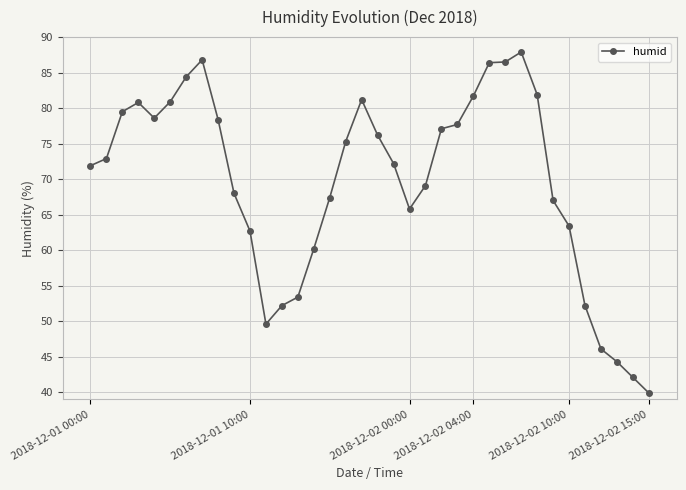

What is the difference between the maximum and minimum values?

48.0